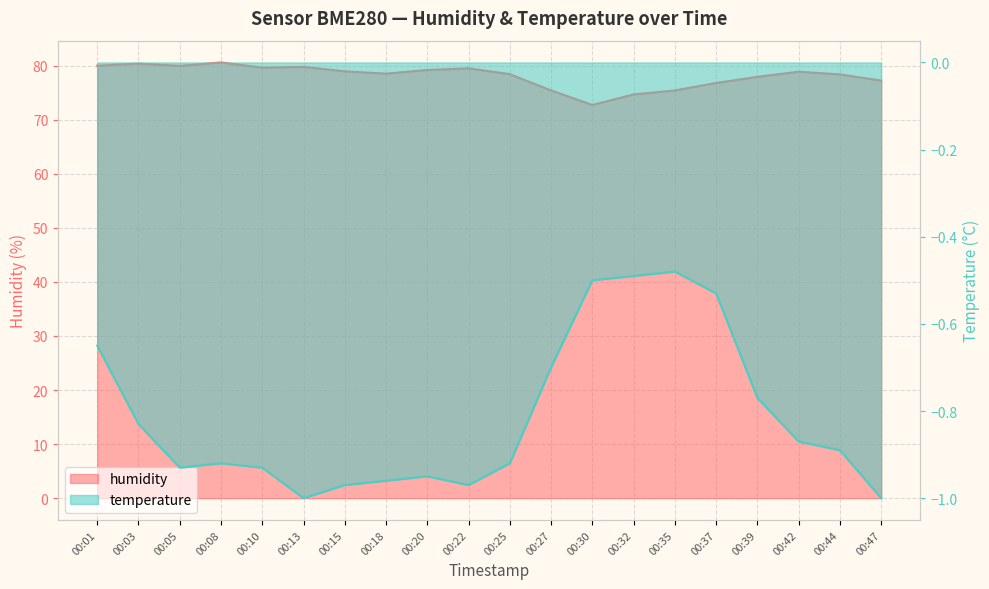

Rank the series by their maximum value, from highest to lowest.

humidity, temperature